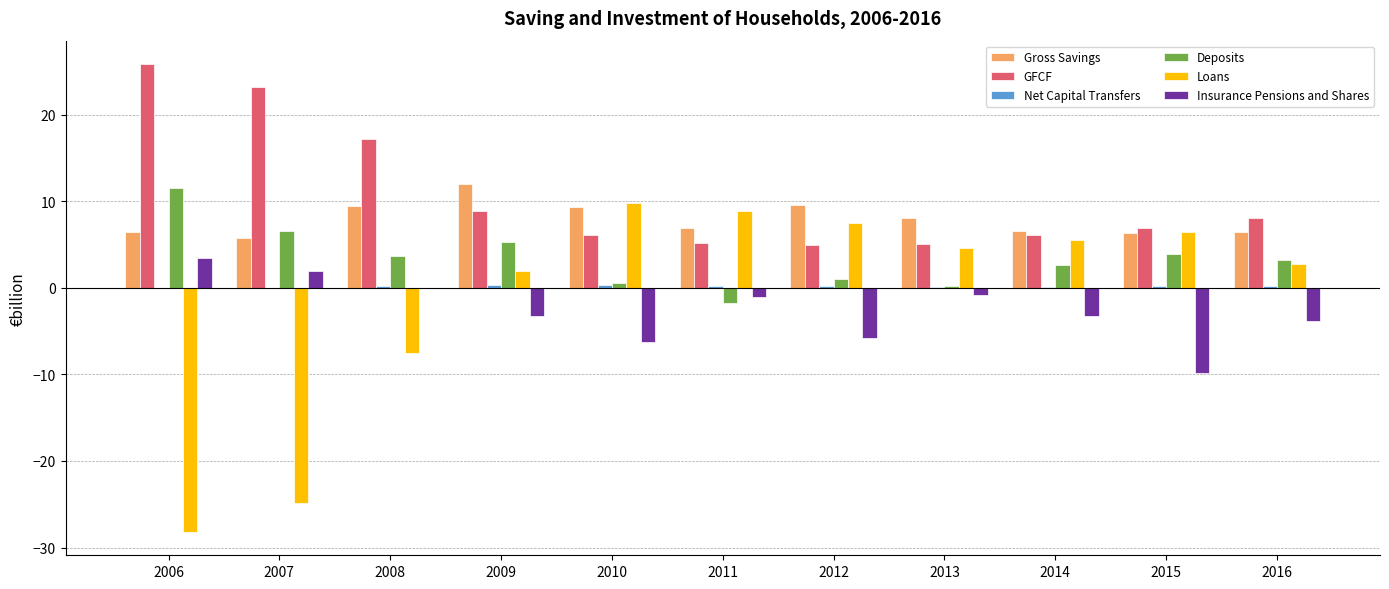

The Deposits series shows 3.9 at 2015. True or false?

True